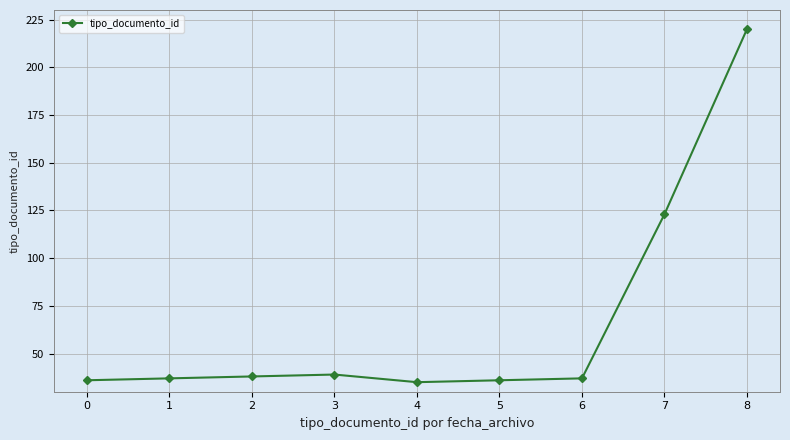

True or false: the data shows 36 at 5.

True